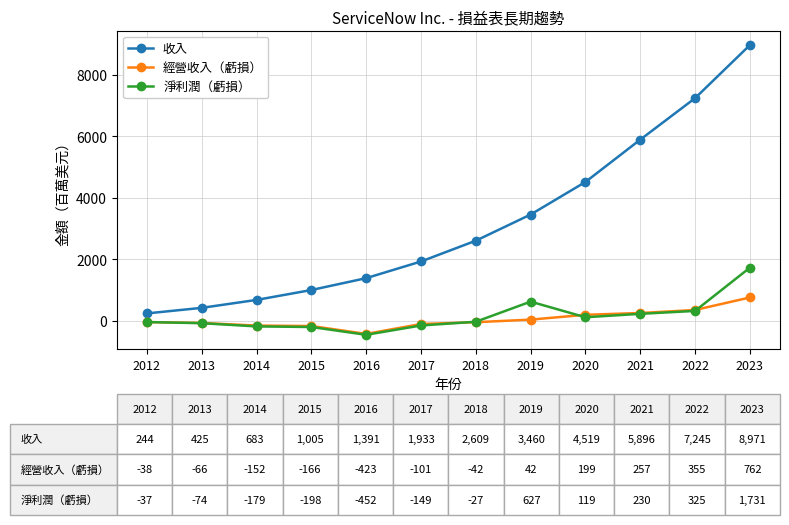

What is the difference between the maximum and minimum values in the 淨利潤（虧損） series?

2183